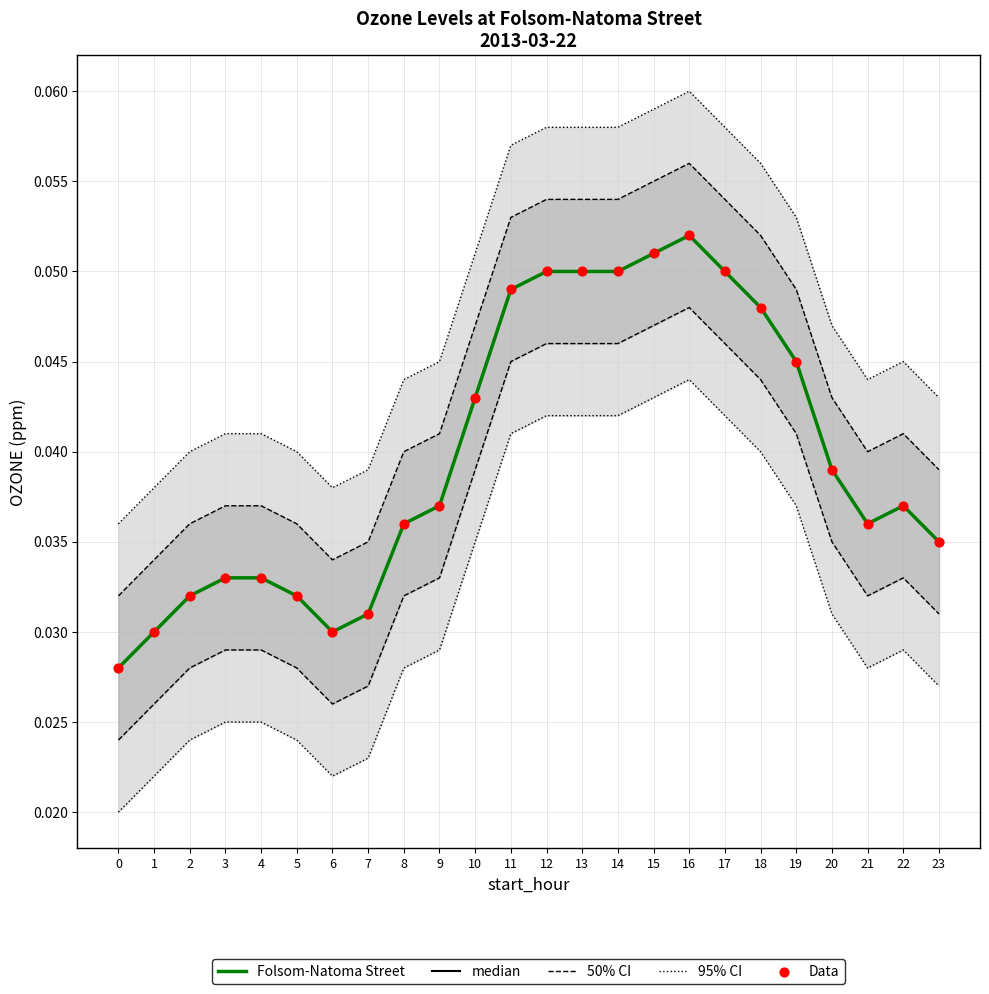

Which series has the largest total across all categories?

Folsom-Natoma Street